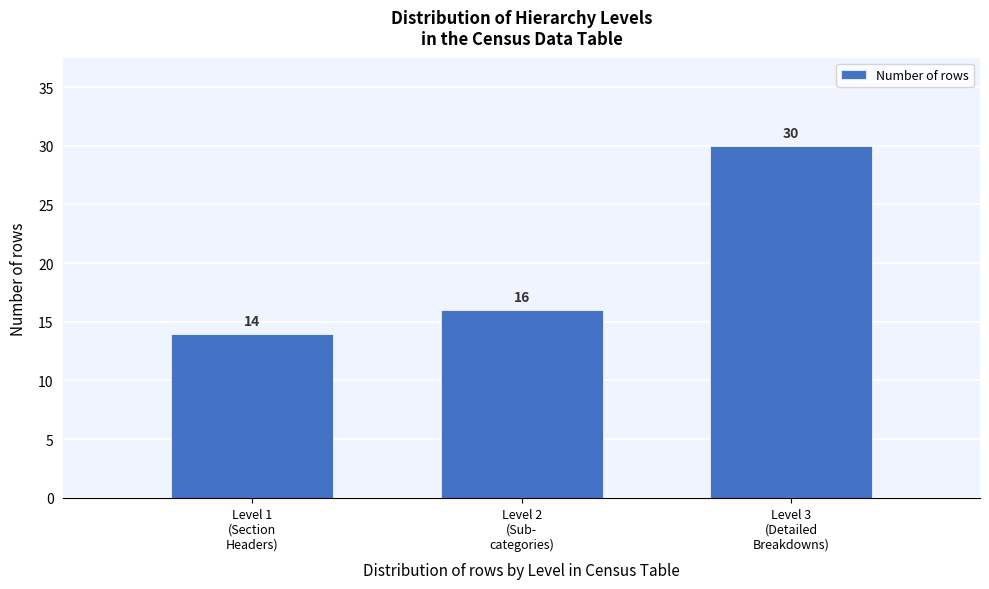

Reading left to right, extract all data points from this chart.

14	16	30